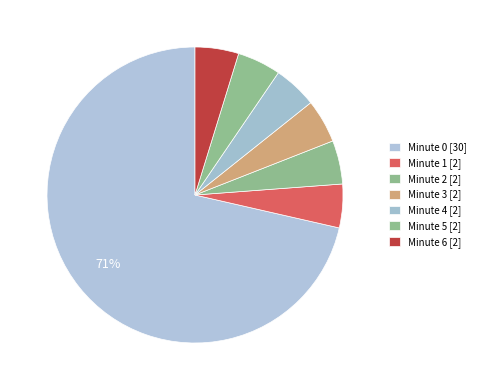

To the nearest percent, what percentage of the pie is Minute 2 [2]?

5%